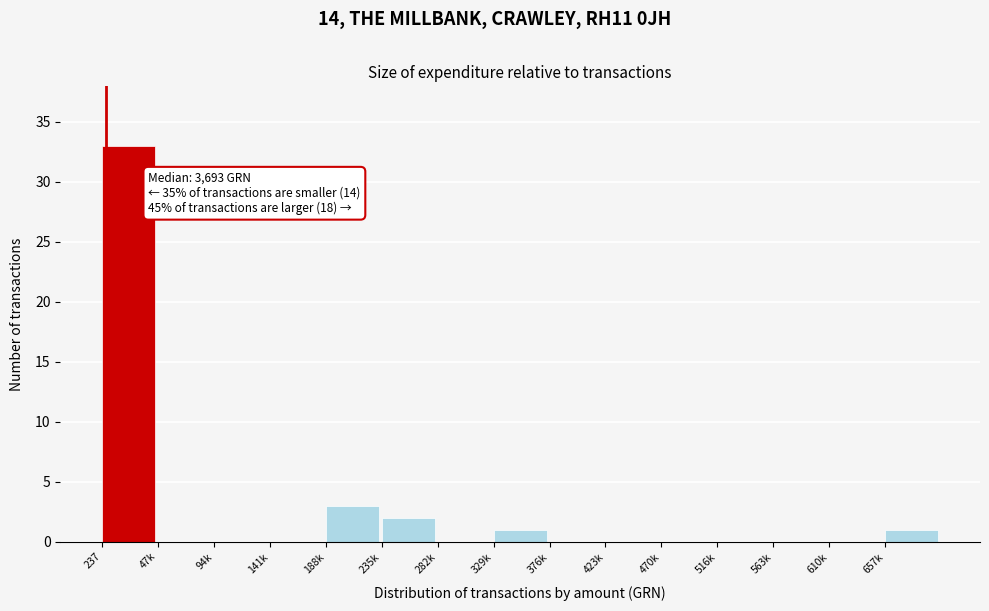

Reading left to right, list all the values displayed in this chart.

237=33	47k=0	94k=0	141k=0	188k=3	235k=2	282k=0	329k=1	376k=0	423k=0	470k=0	516k=0	563k=0	610k=0	657k=1